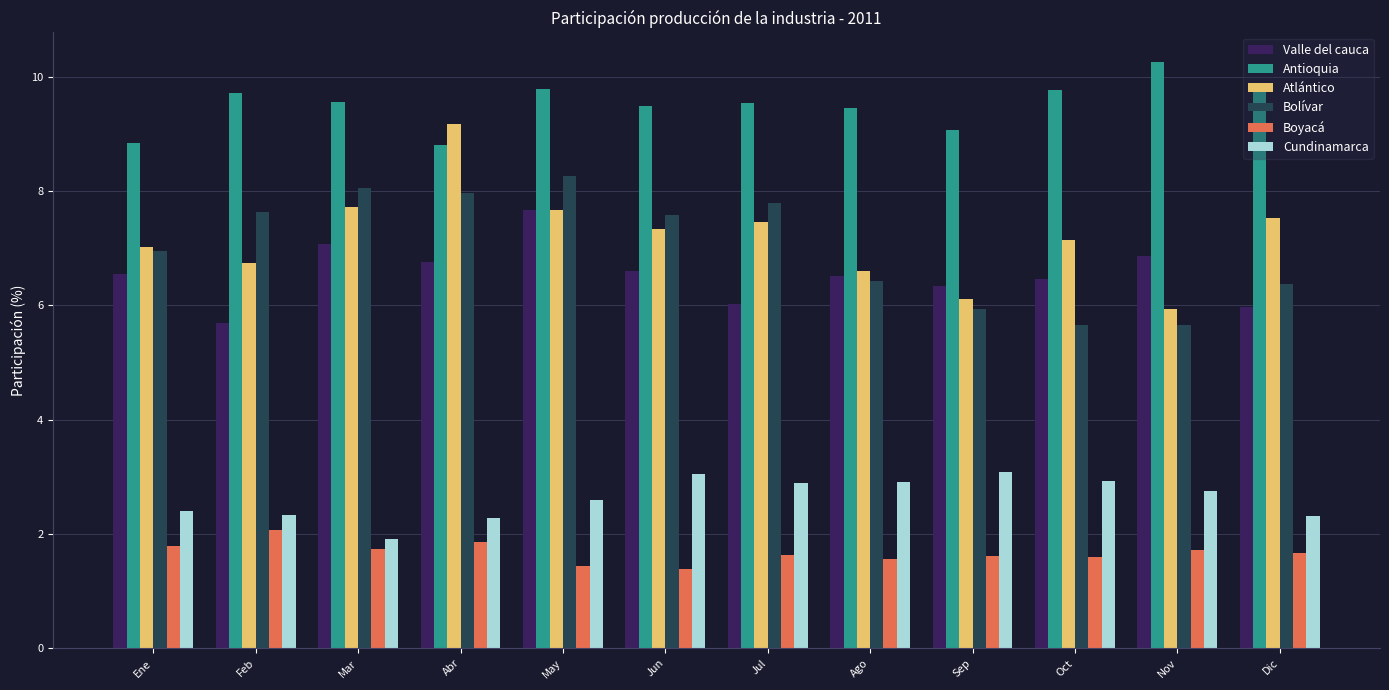

What is the difference between the Bolívar values at Sep and Nov?

0.3